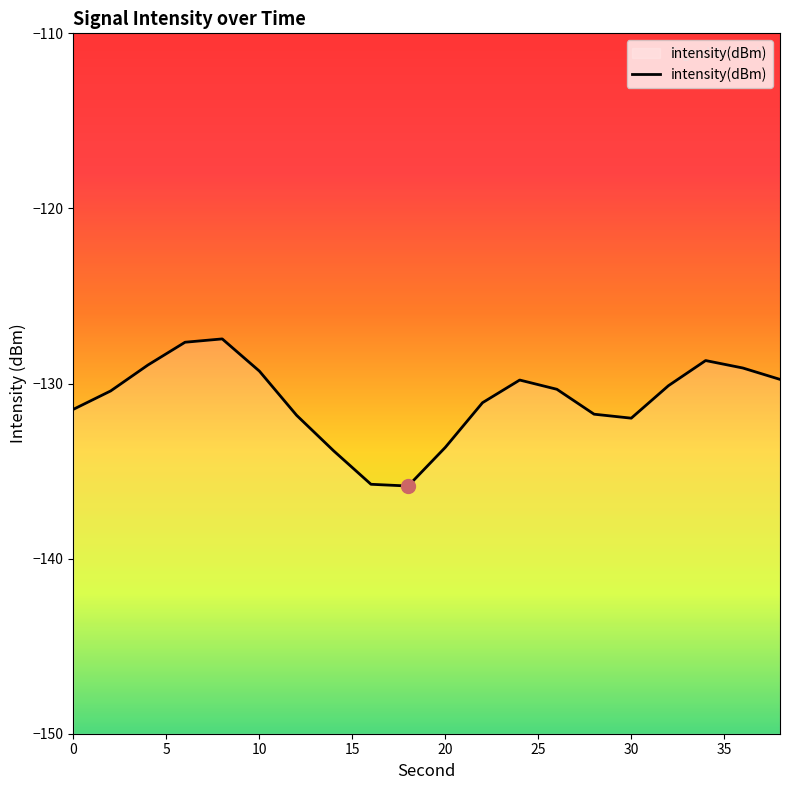

What is the minimum value shown in the chart?

-135.9